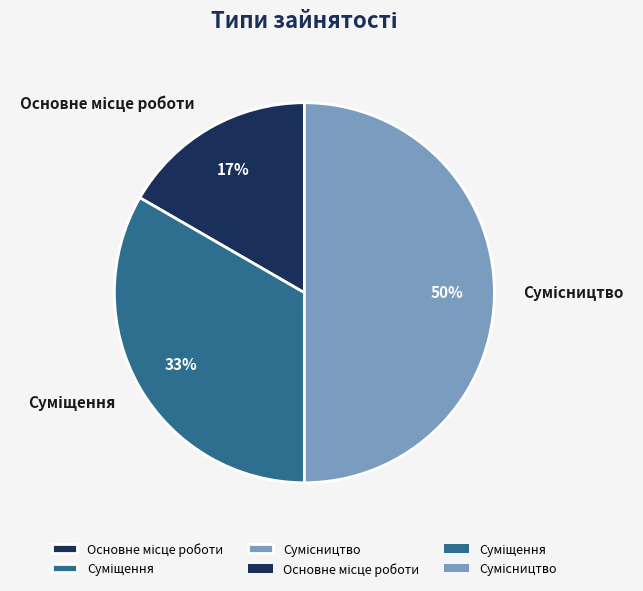

To the nearest percent, what is the average slice percentage?

33%